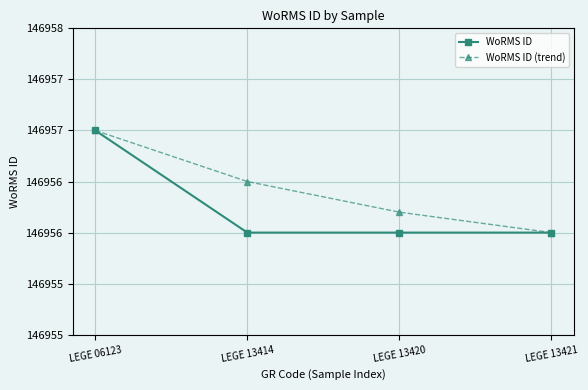

Does the chart have visible grid lines?

Yes